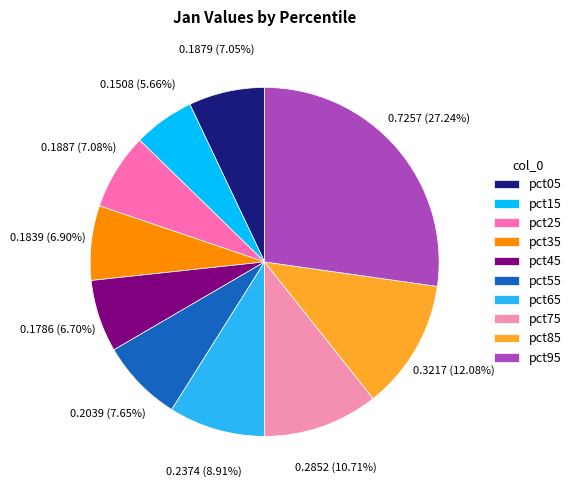

Is it true that pct15 is 6% of the pie?

True